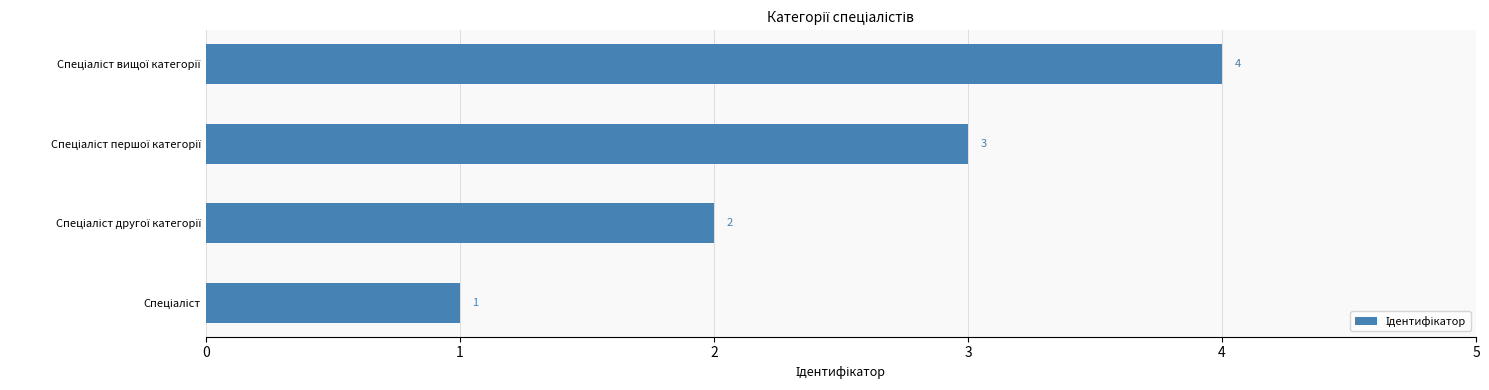

What is the sum of all values?

10